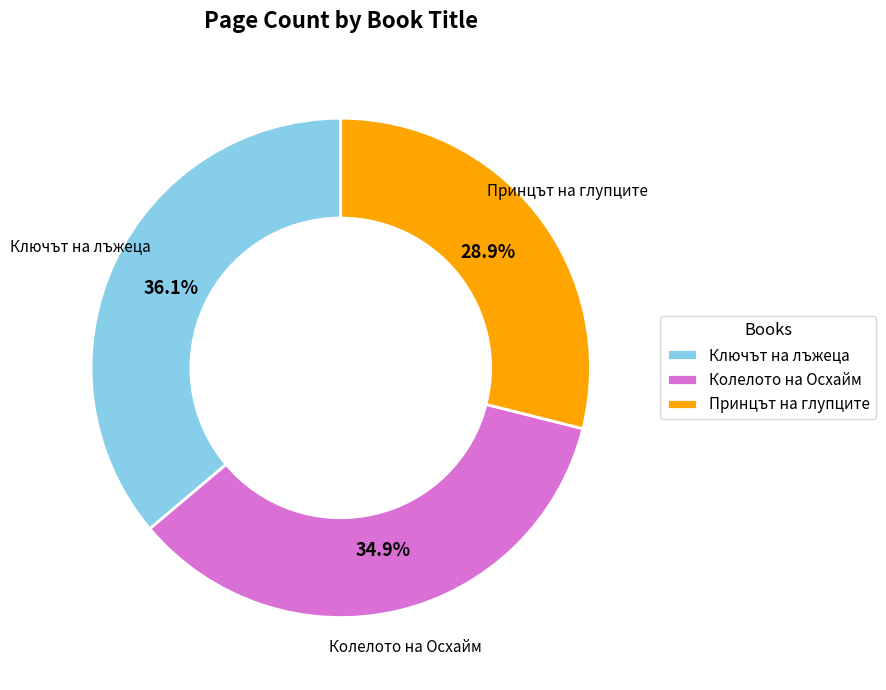

What percentage is the Колелото на Осхайм slice, to the nearest percent?

35%